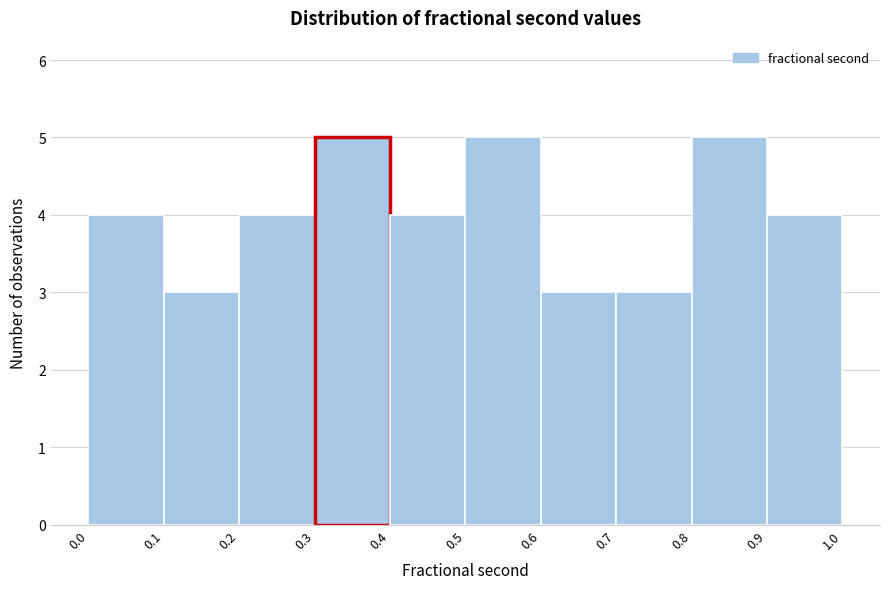

Reading left to right, list every bar in this chart as the range it spans on the x-axis followed by its height. The values are not printed on the chart, so give them approximately, as read against the axis.

0.0 to 0.1: 4
0.1 to 0.2: 3
0.2 to 0.3: 4
0.3 to 0.4: 5
0.4 to 0.5: 4
0.5 to 0.6: 5
0.6 to 0.7: 3
0.7 to 0.8: 3
0.8 to 0.9: 5
0.9 to 1.0: 4